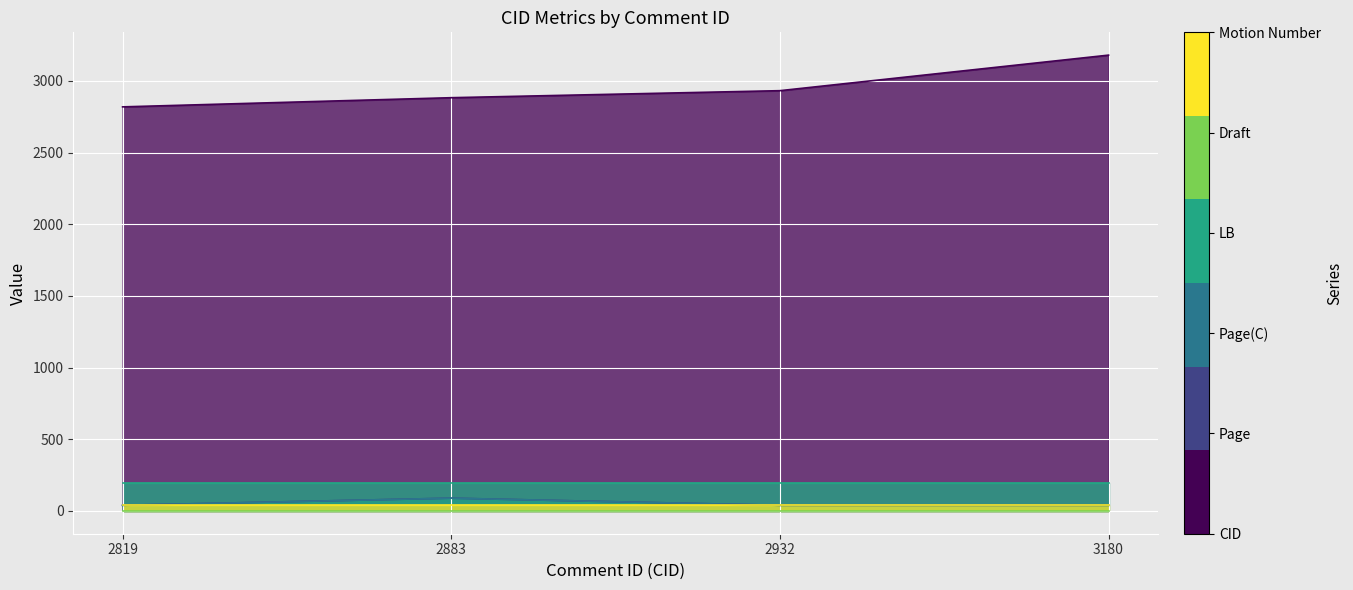

In Page, how many points are higher than both neighbors (excluding endpoints)?

1